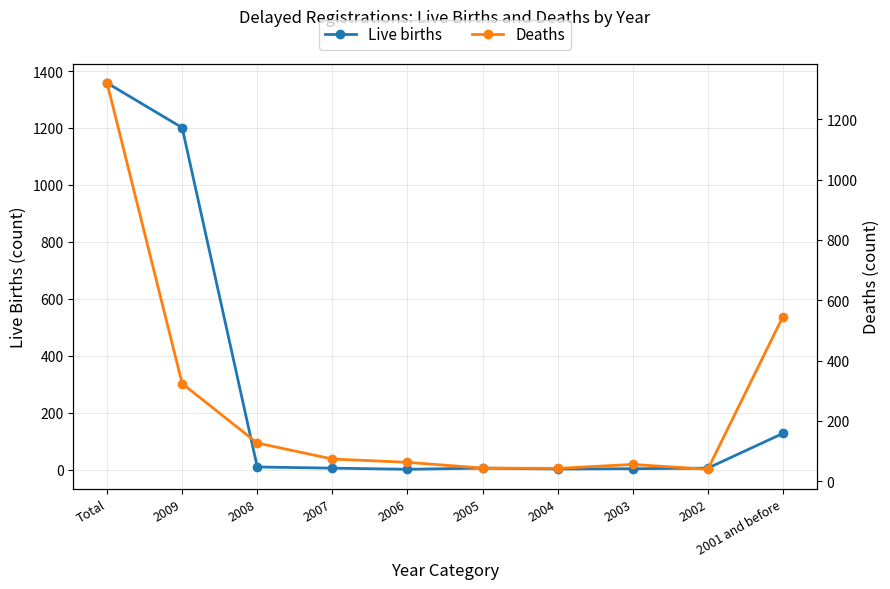

Reading left to right, transcribe all the data shown in this chart.

Live births: Total=1358	2009=1201	2008=9	2007=5	2006=1	2005=5	2004=2	2003=3	2002=5	2001 and before=127
Deaths: Total=1320	2009=324	2008=127	2007=74	2006=63	2005=44	2004=43	2003=56	2002=40	2001 and before=546